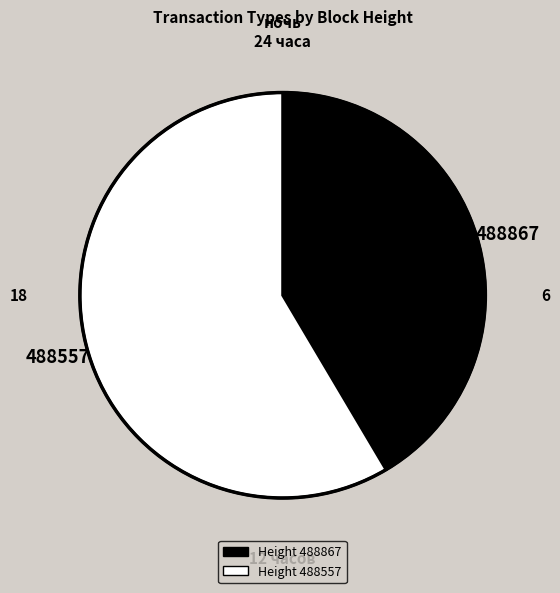

Is there any slice that represents more than half of the pie?

Yes